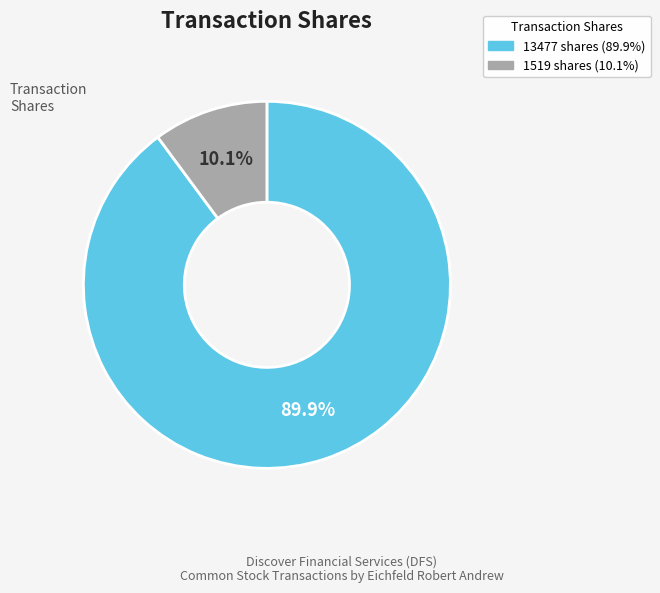

Is it true that 13477 is 81% of the pie?

False